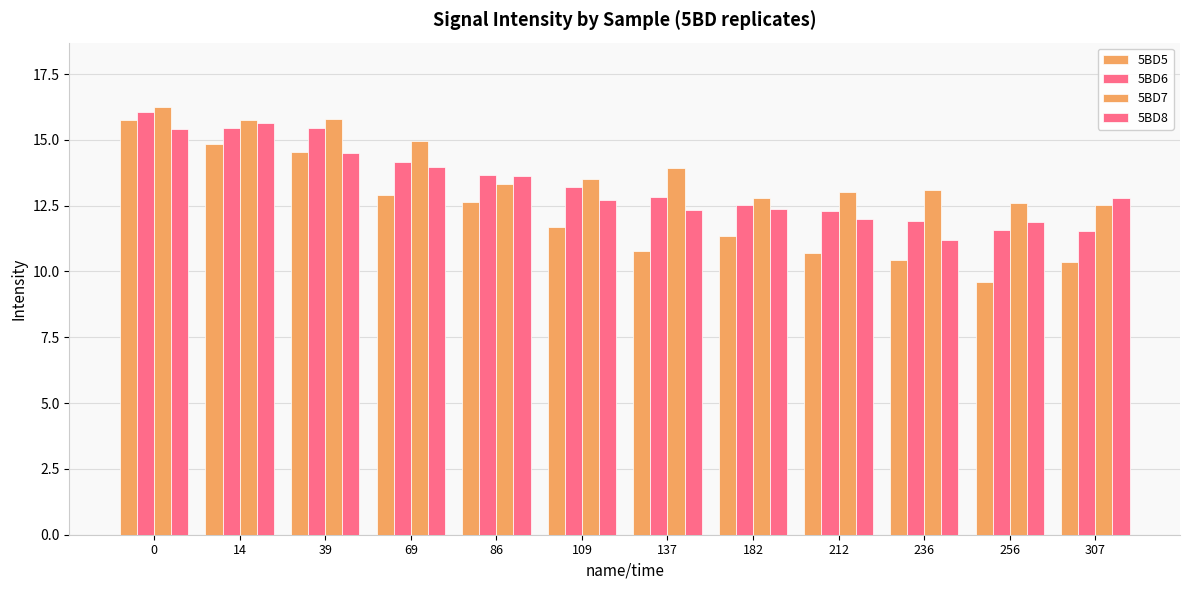

Count the number of categories in the chart.

12